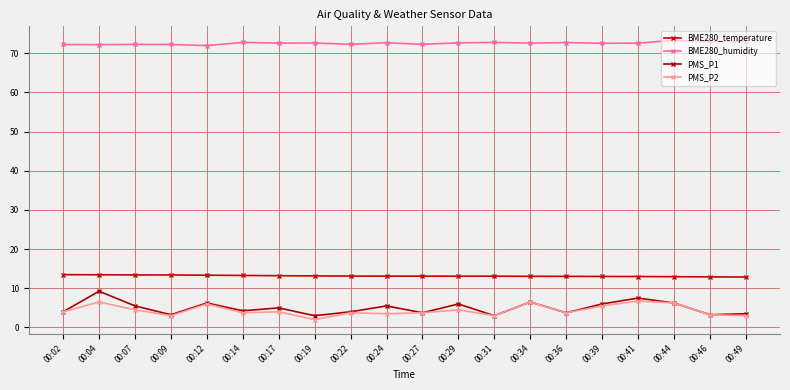

At which label does BME280_temperature first exceed 13?

00:02